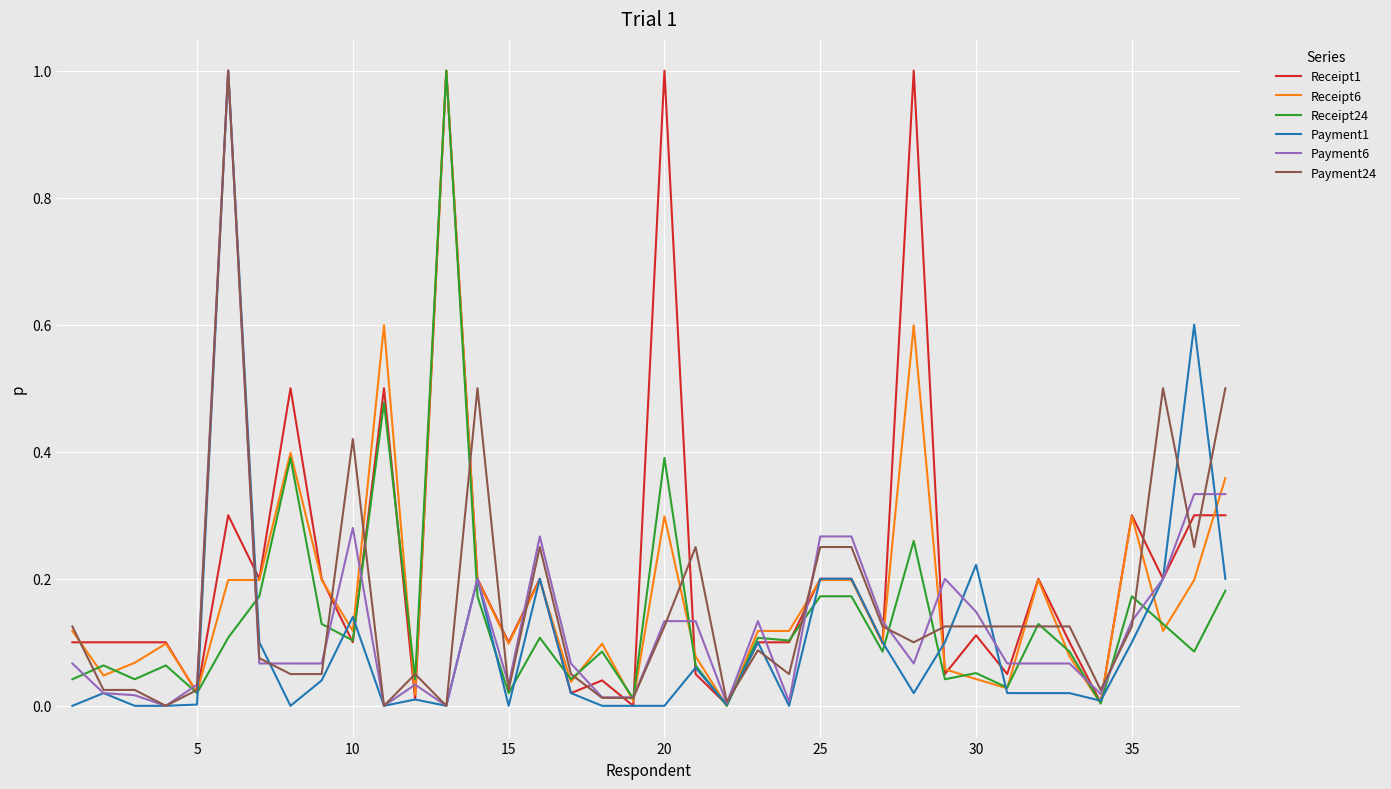

What is the highest value of the Receipt1 series?

1.0